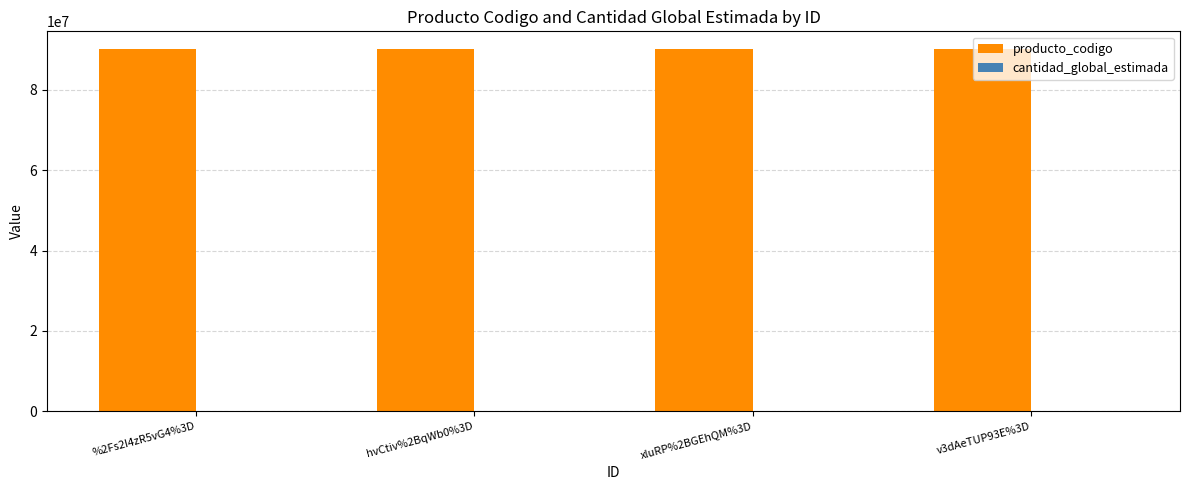

Are the bars horizontal?

No